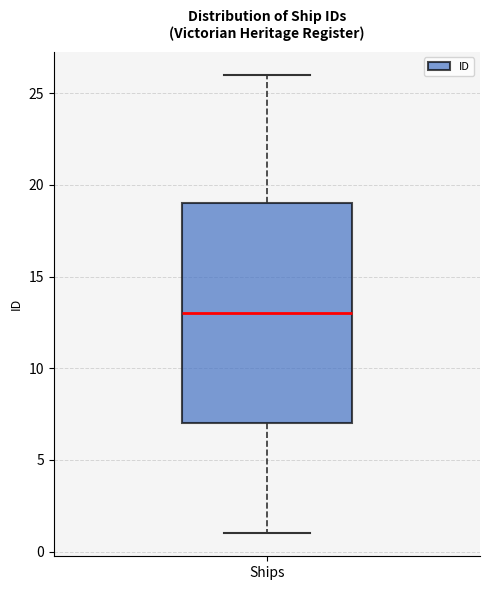

Read this box plot against the y-axis: the position of the median line, the range covered by the box, and the ends of both whiskers. The values are not printed on the chart, so give them approximately, as read against the axis.

median 13, box 7 to 19, whiskers 1 to 26